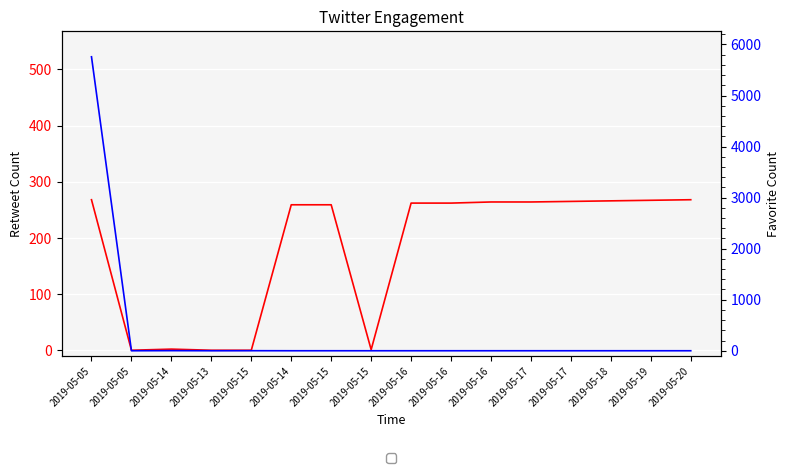

What is the difference between the Retweet Count values at 2019-05-15 and 2019-05-05?

9